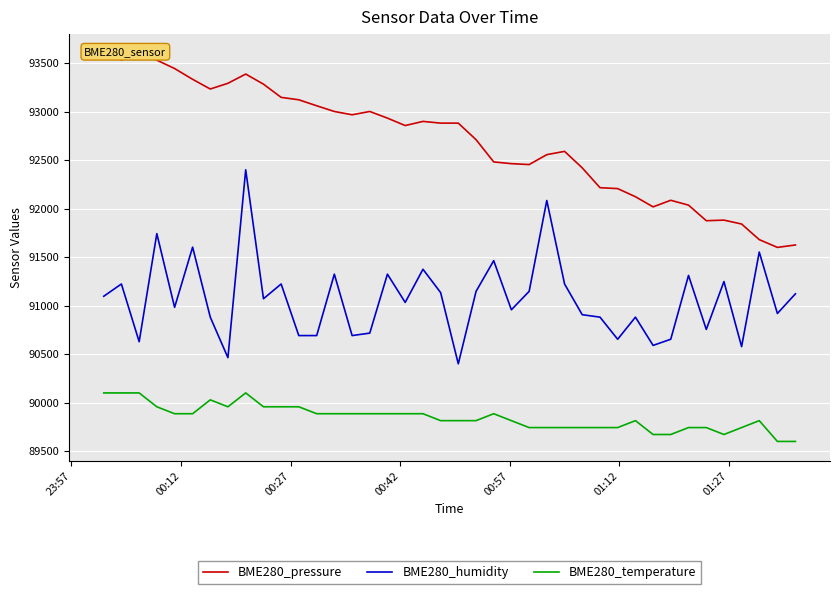

What is the sum of all BME280_humidity values?

3642759.5